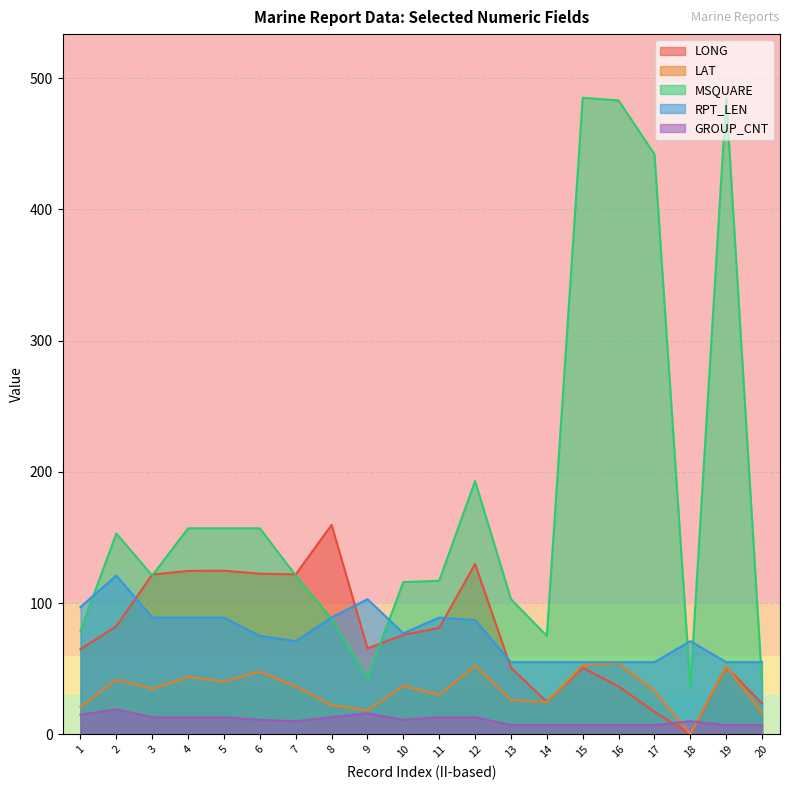

What is the greatest value displayed?

485.0